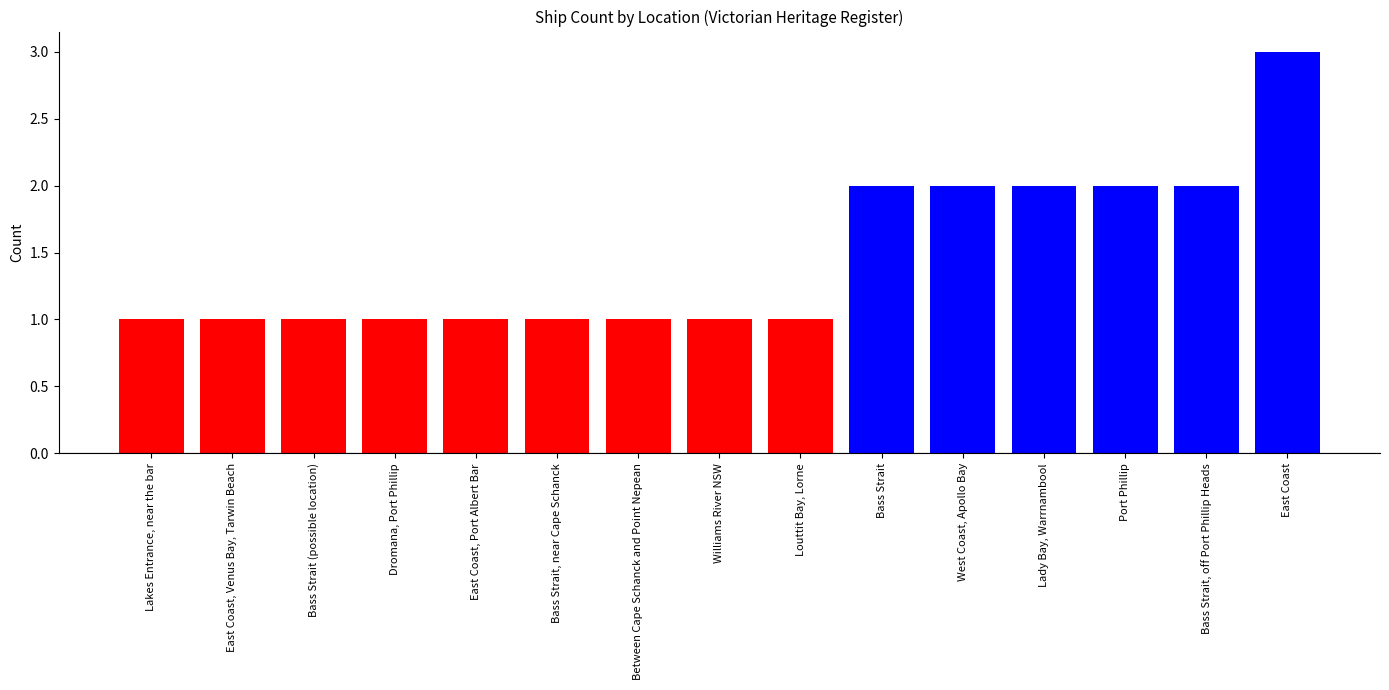

Which category has the highest value across all series?

East Coast